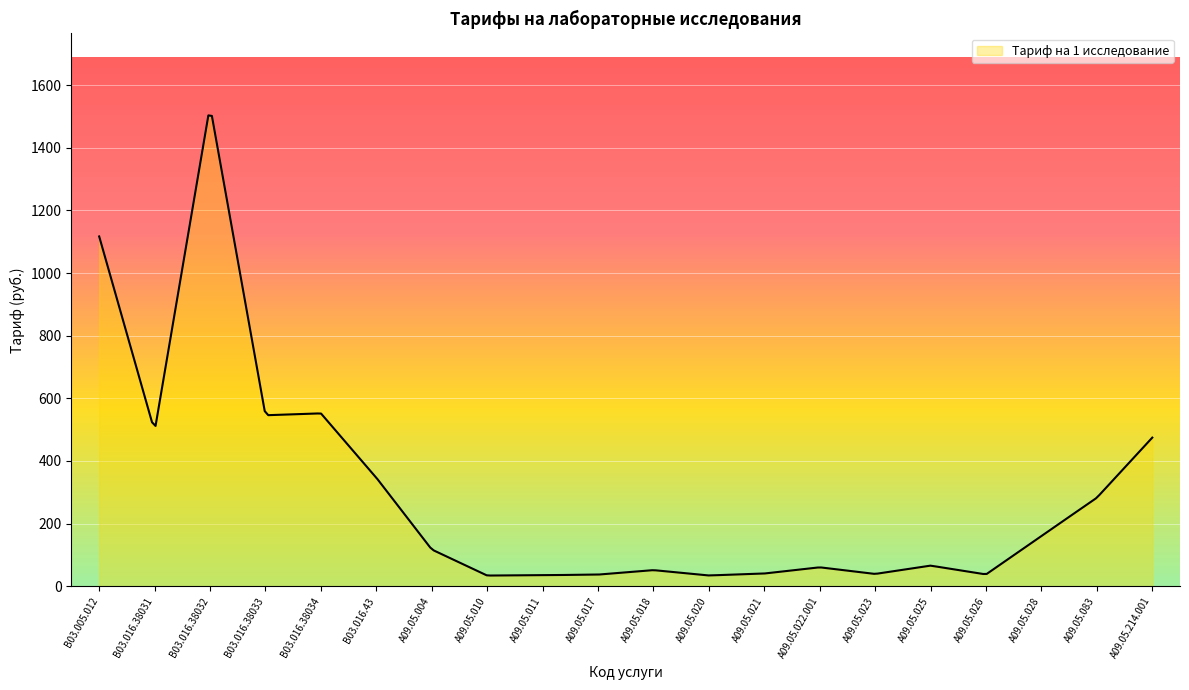

What is the ratio of the value at A09.05.010 to the value at B03.016.43?

0.1